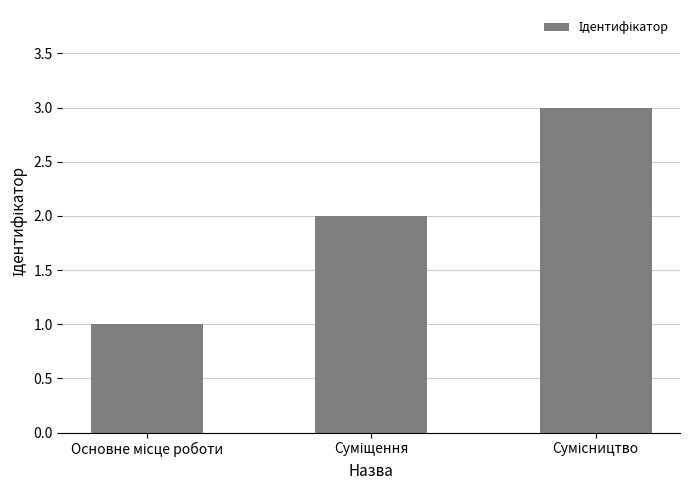

What is the greatest value displayed?

3